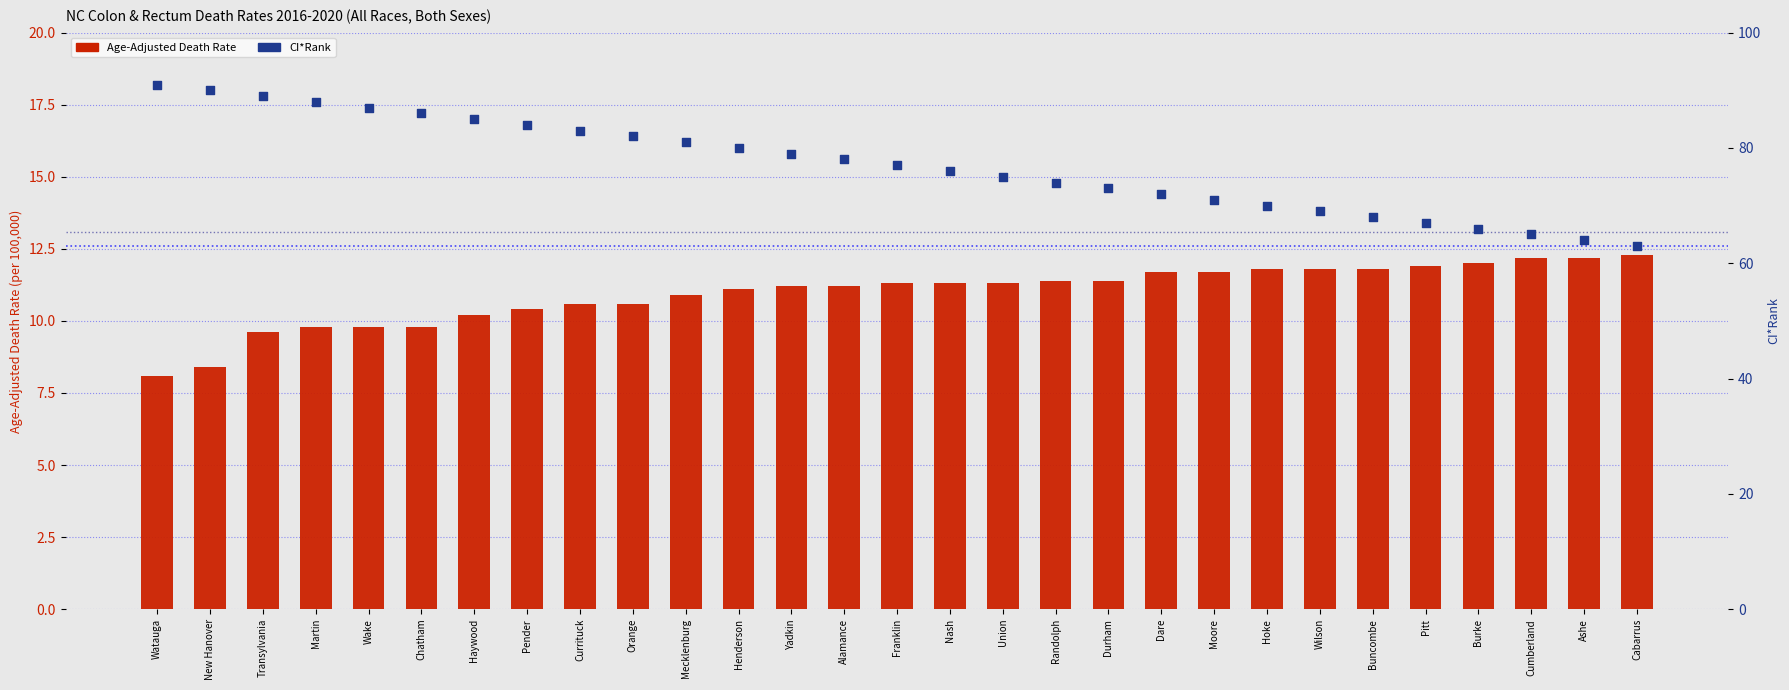

What is the total value across all series at Franklin?

88.3